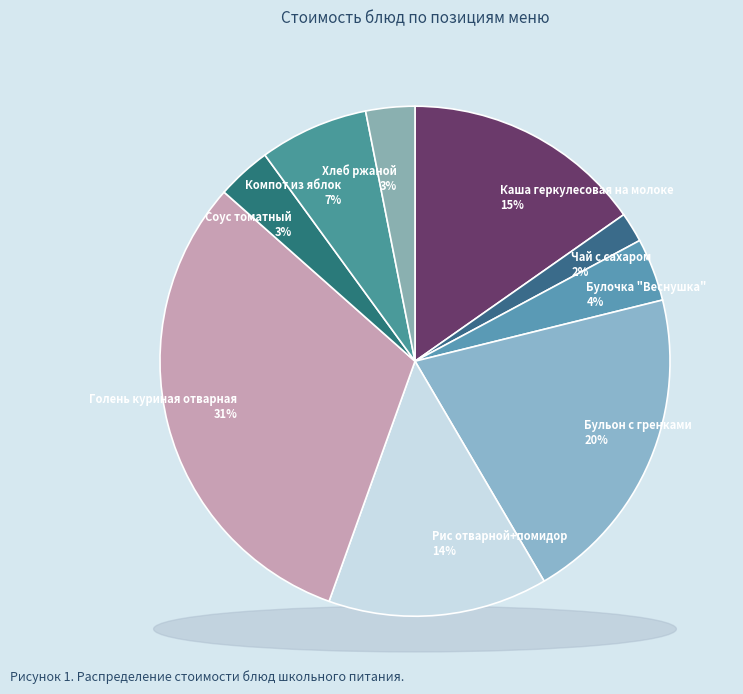

Is there any slice that represents more than half of the pie?

No